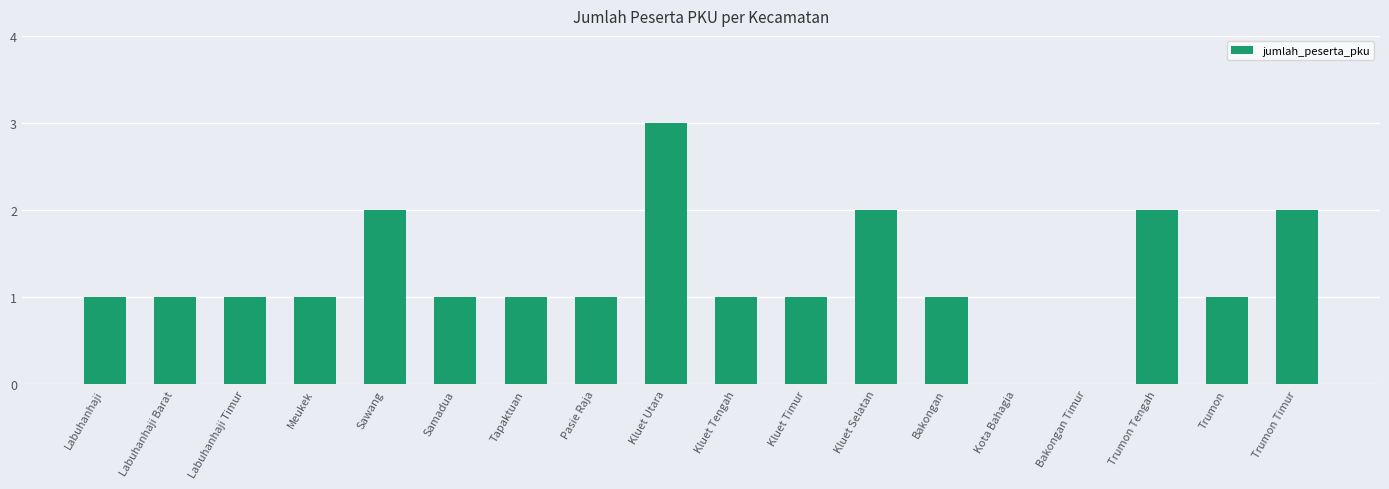

What is the sum of all values?

22